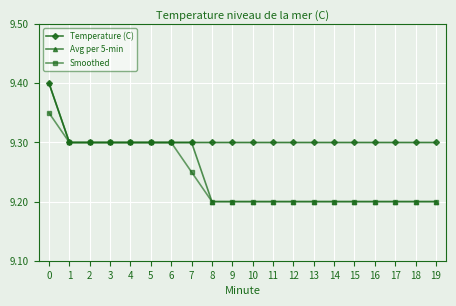

Is it true that Smoothed equals 2.4 at 13?

False